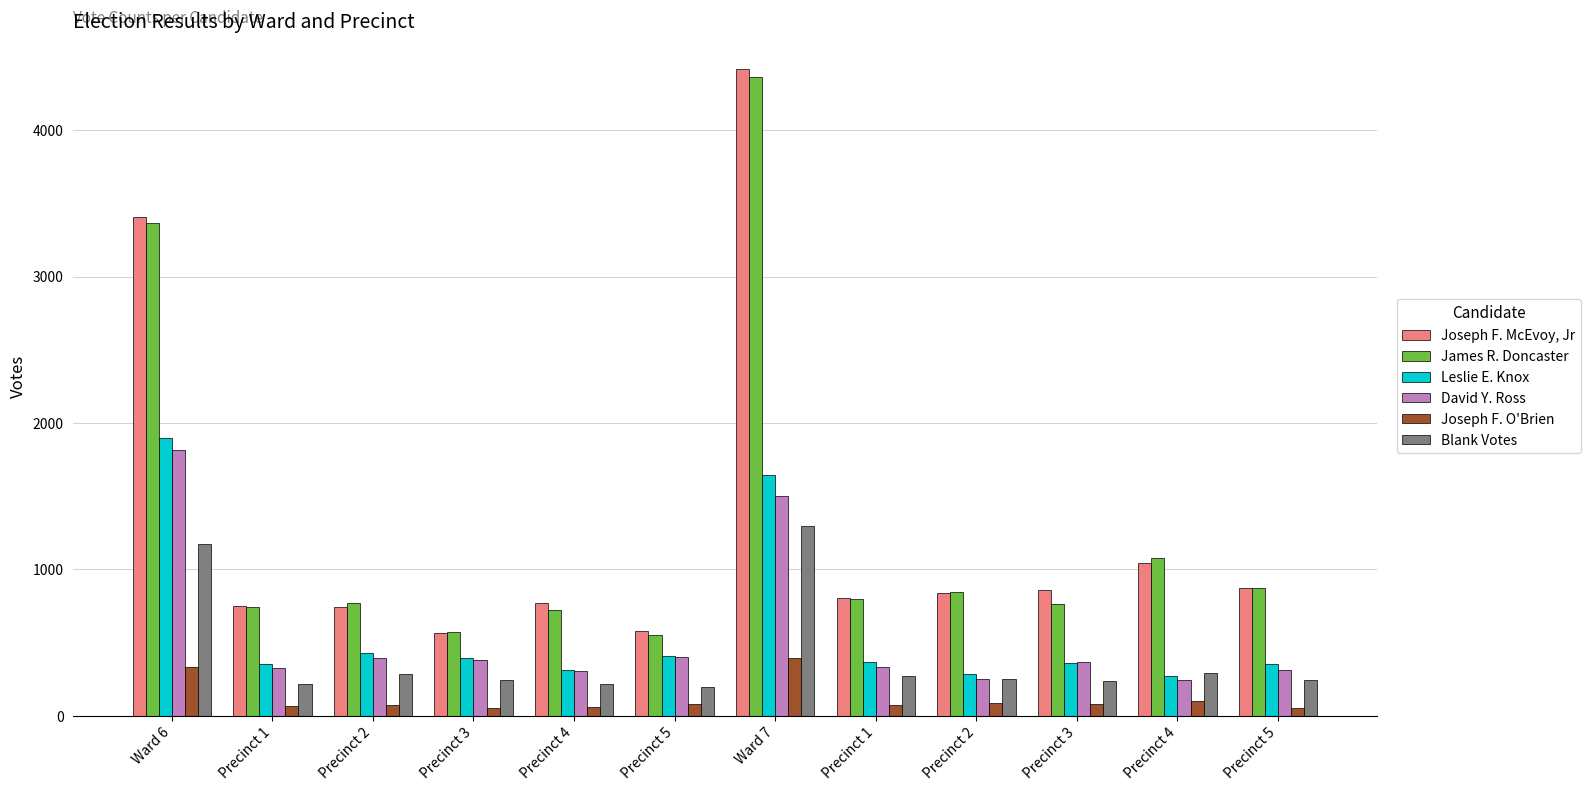

Count the number of categories in the chart.

12